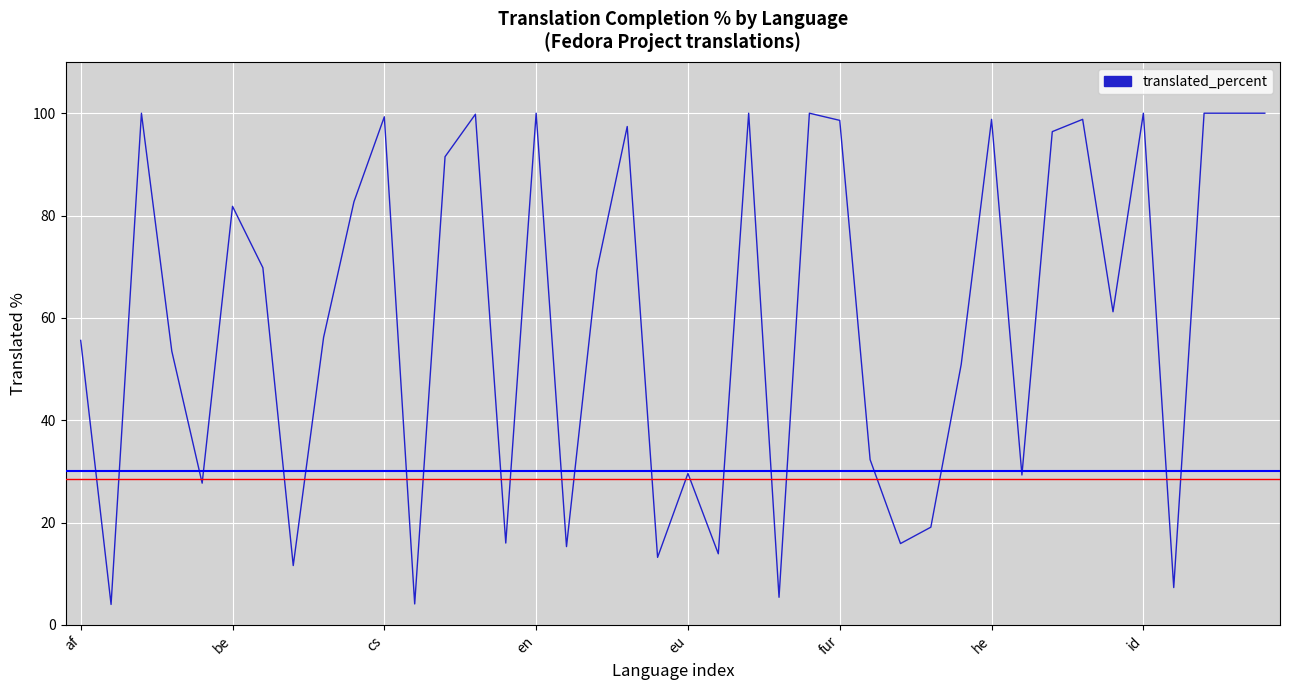

What is the maximum value shown in the chart?

100.0